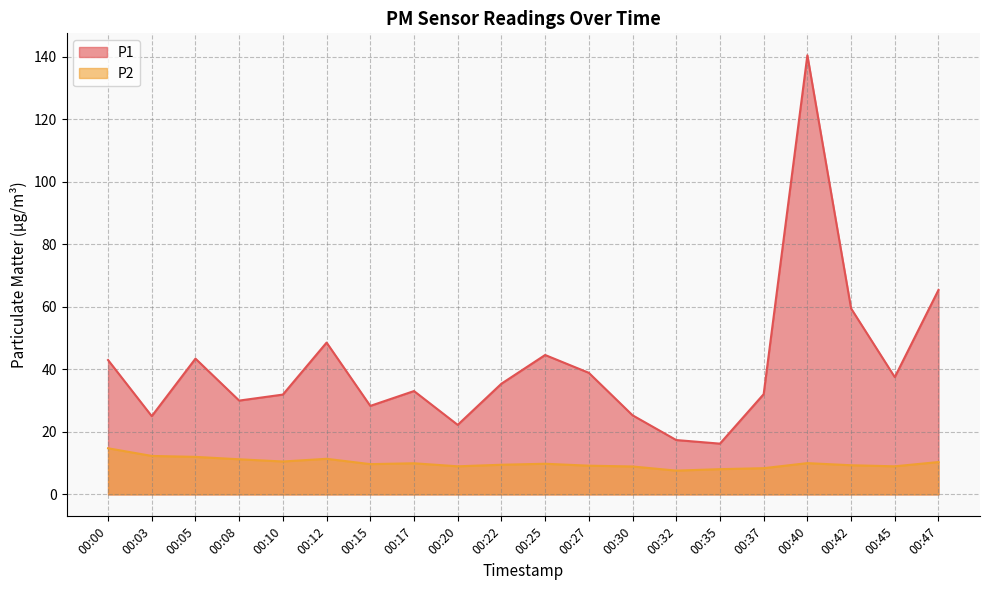

List the series in order of their overall mean, highest first.

P1, P2